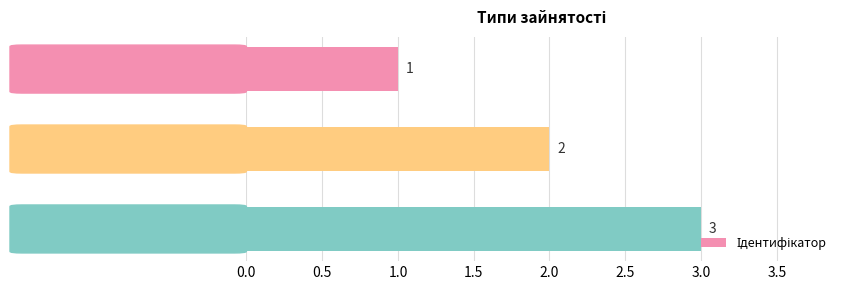

What is the value of the 3rd bar from the top?

3